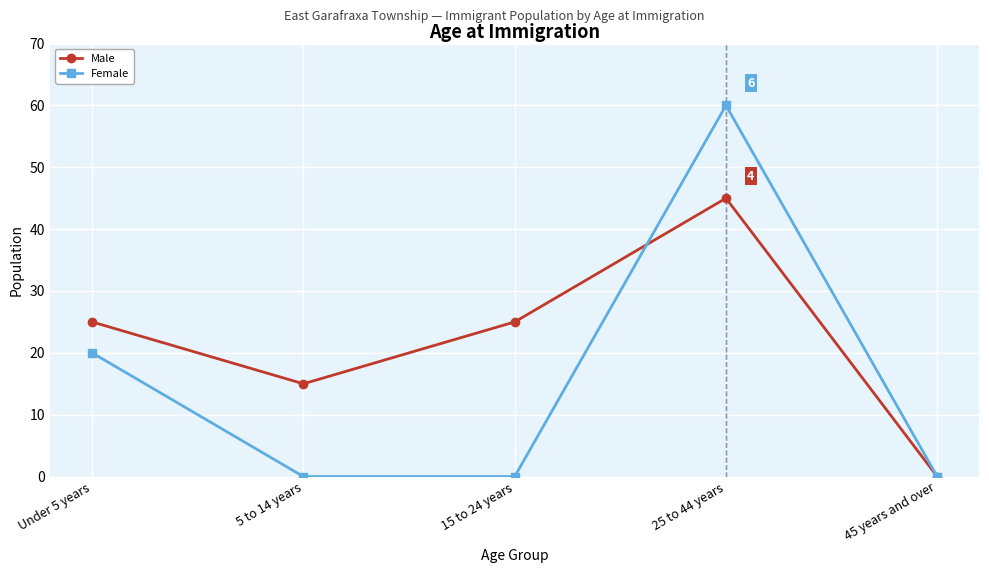

Which series changed the most between 15 to 24 years and 25 to 44 years?

Female